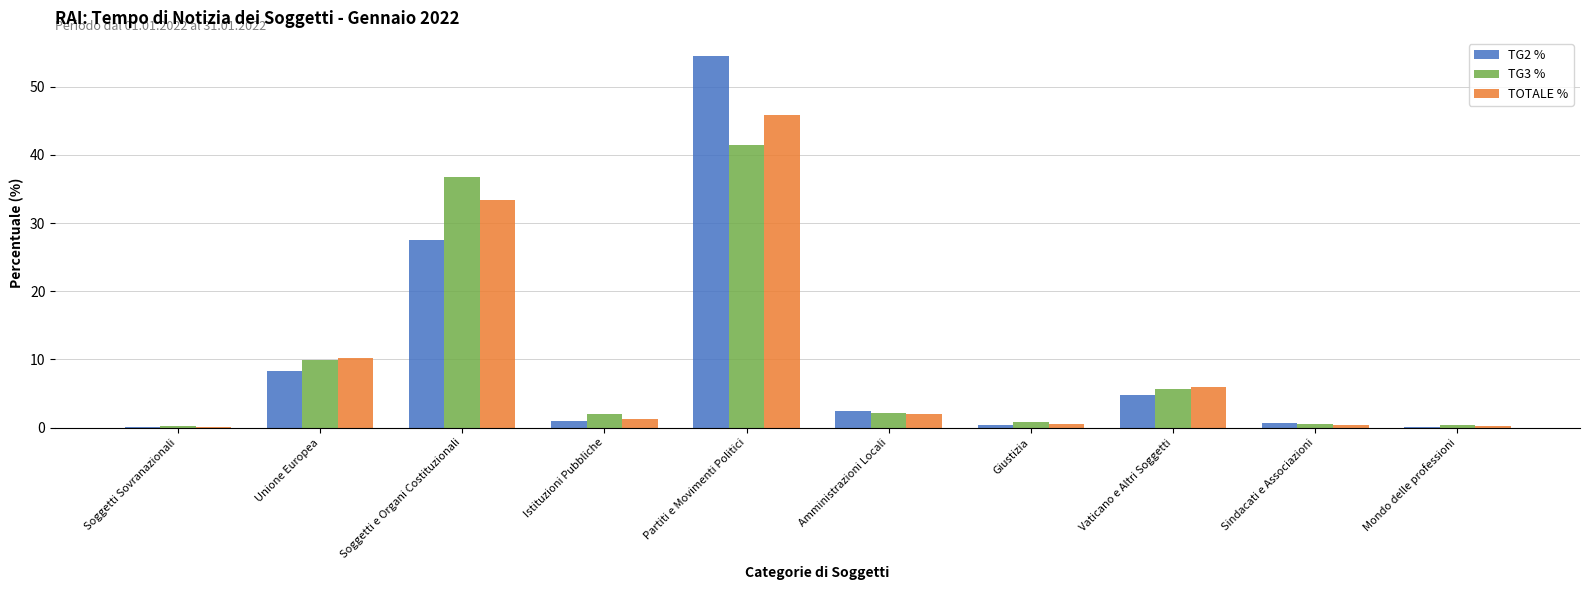

Which category has the highest value across all series?

Partiti e Movimenti Politici